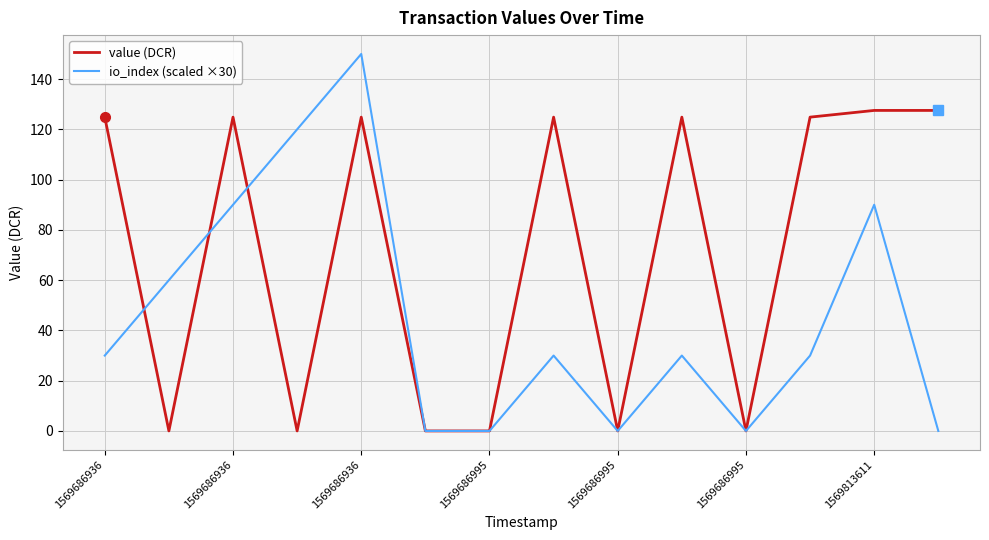

Which series has the largest total across all categories?

value (DCR)